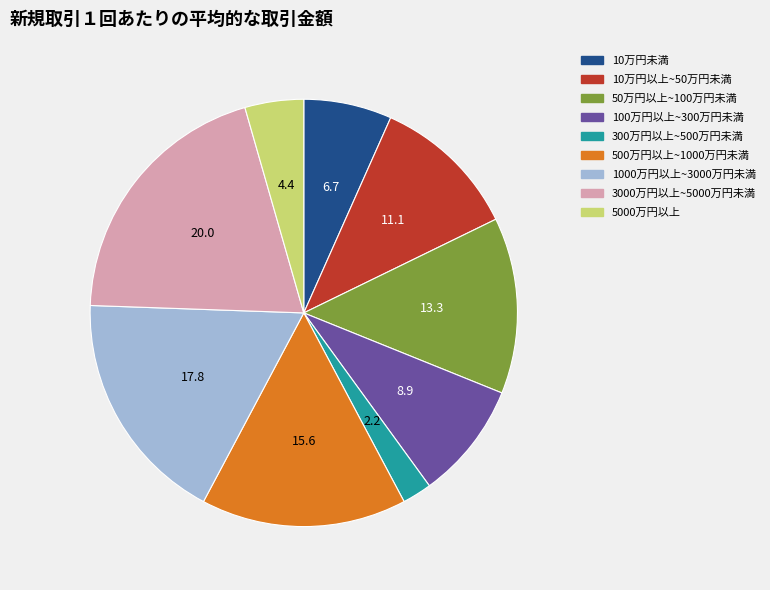

Is there any slice that represents more than half of the pie?

No